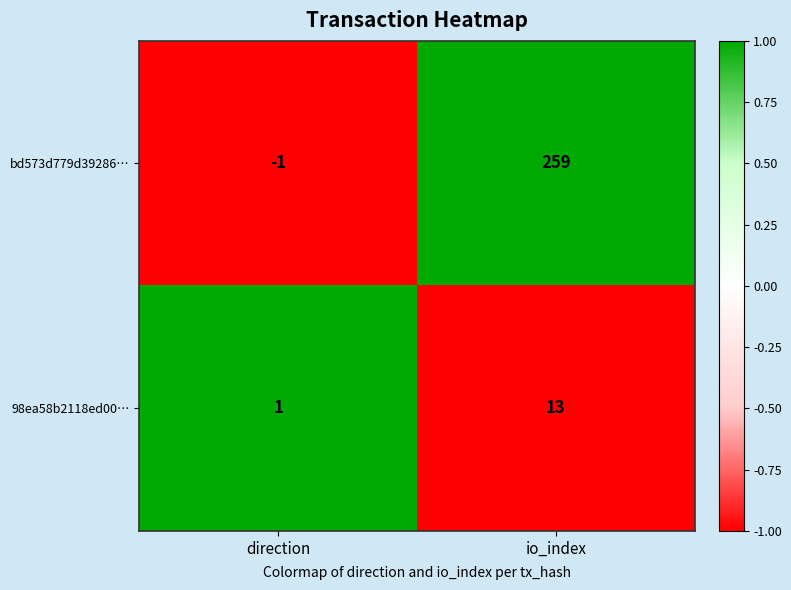

What is the difference between the highest and lowest values at direction?

2